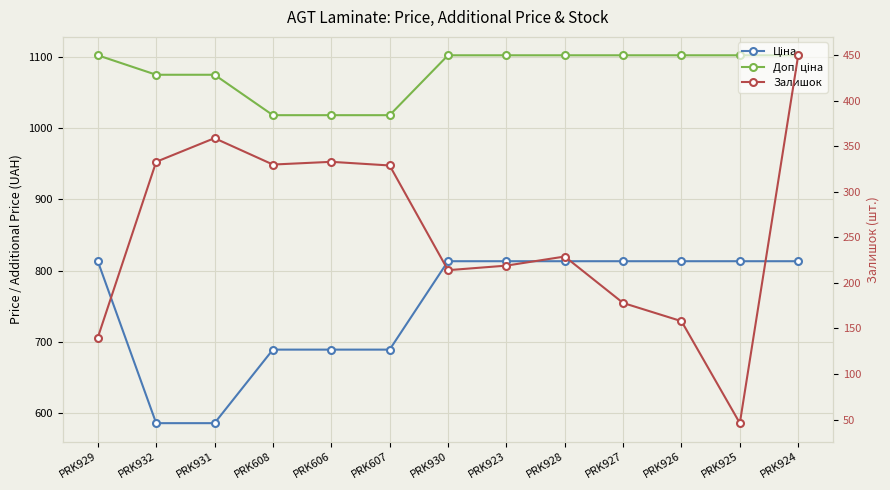

What are all the series names shown in the legend?

Ціна, Доп. ціна, Залишок